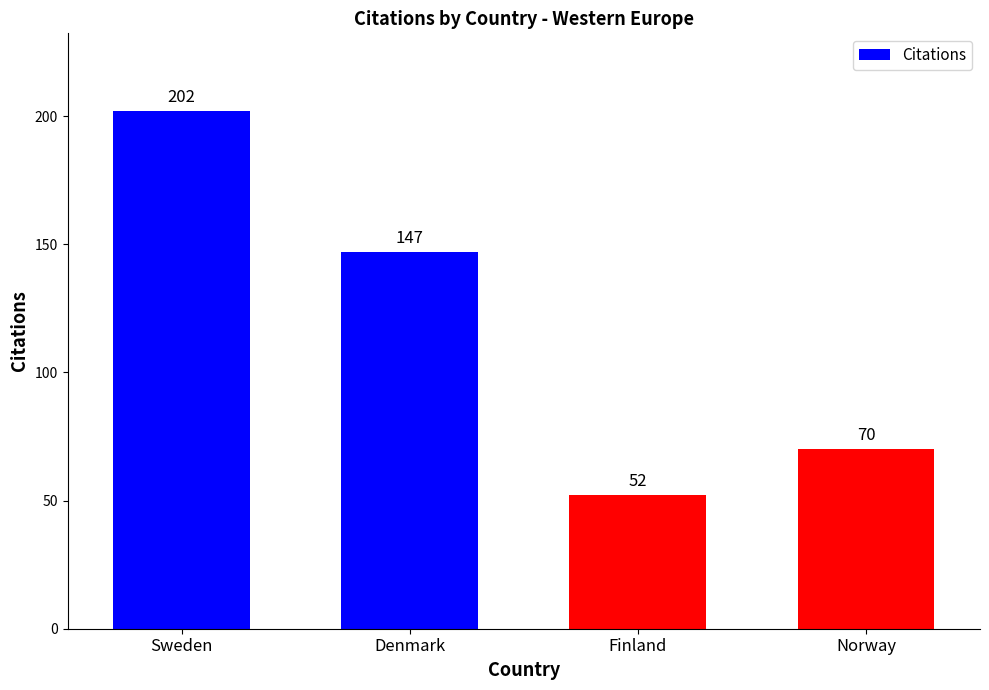

What is the label of the 2nd bar from the left?

Denmark